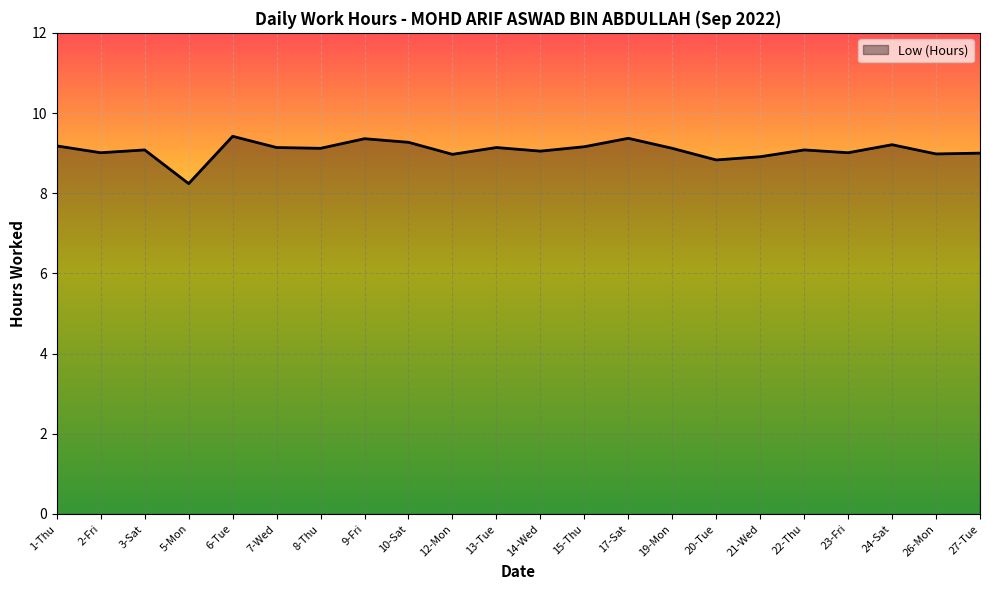

What is the smallest value displayed?

8.2